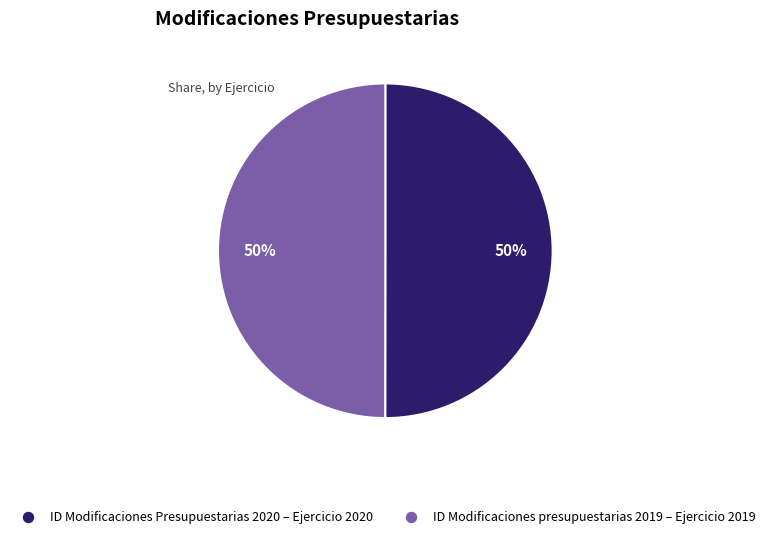

To the nearest percent, what is the average slice percentage?

50%